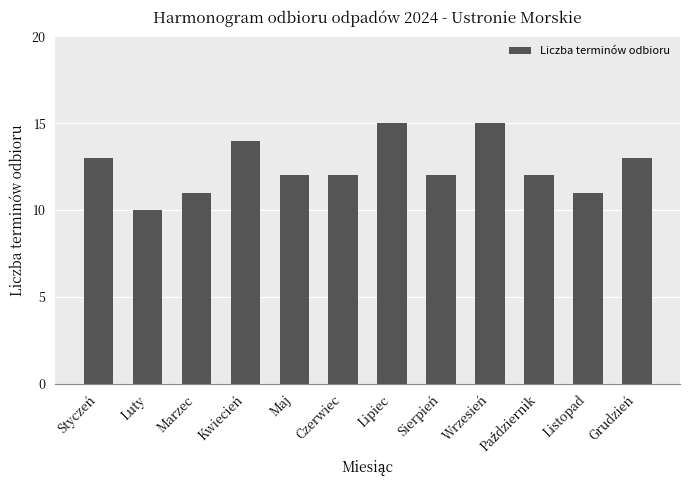

What is the label of the 10th bar from the right?

Marzec